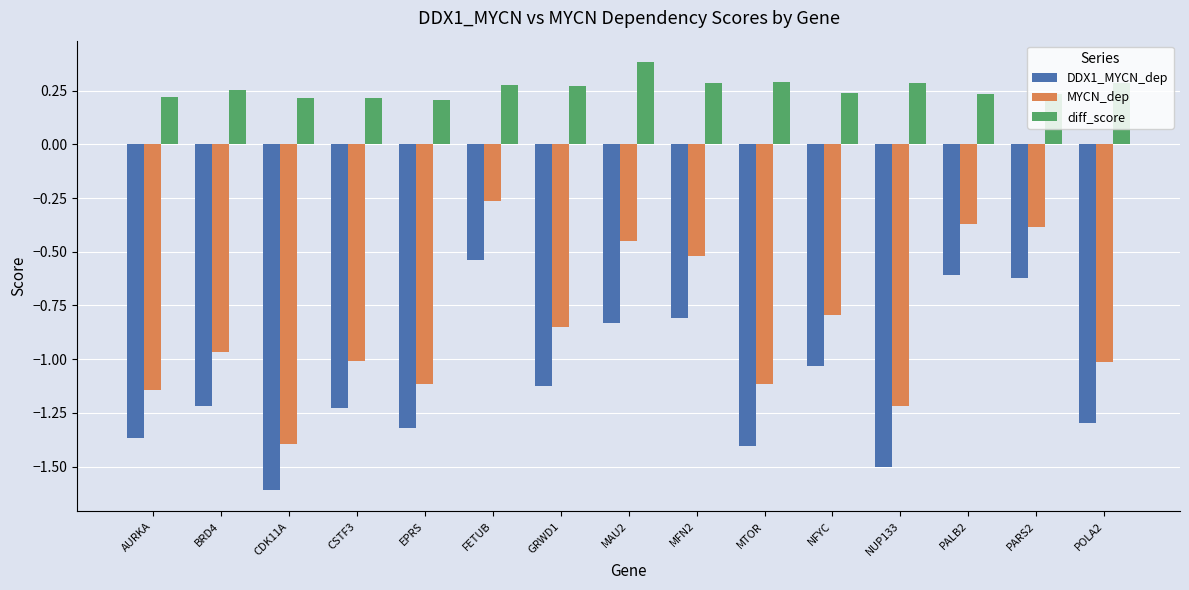

What is the label of the 9th bar from the right?

GRWD1